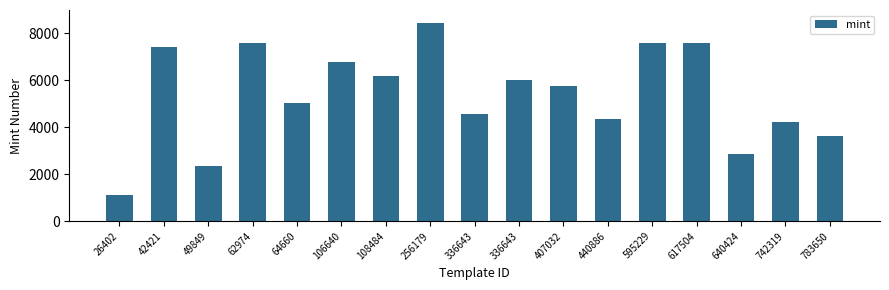

Is it true that the value at 106640 is 6784?

True